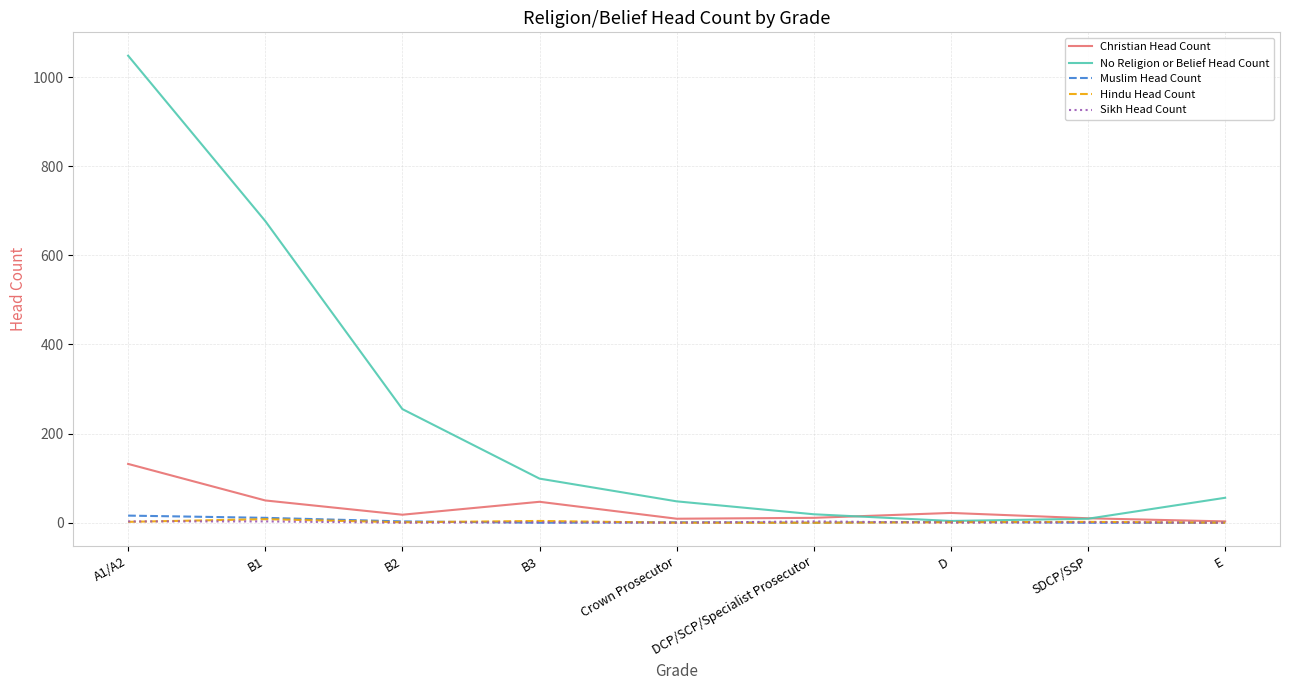

Which label corresponds to the largest value in the chart?

A1/A2